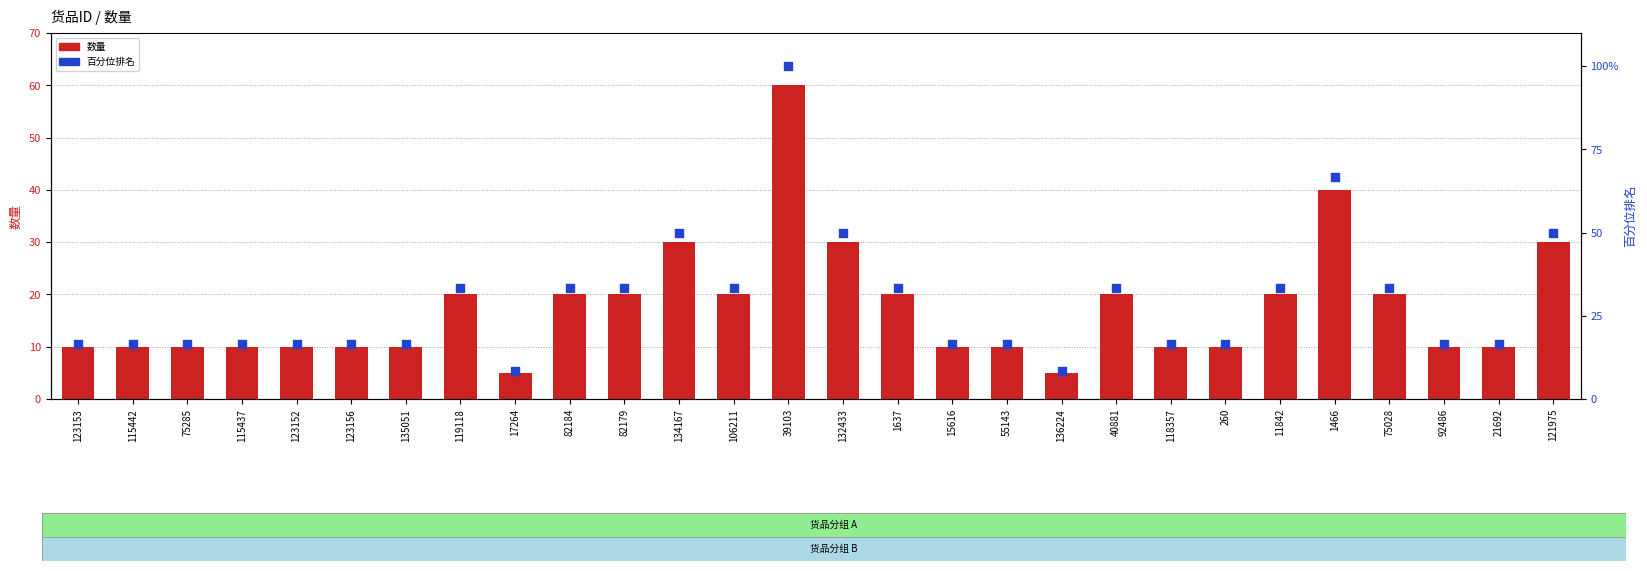

What are all the series names shown in the legend?

数量, 百分位排名